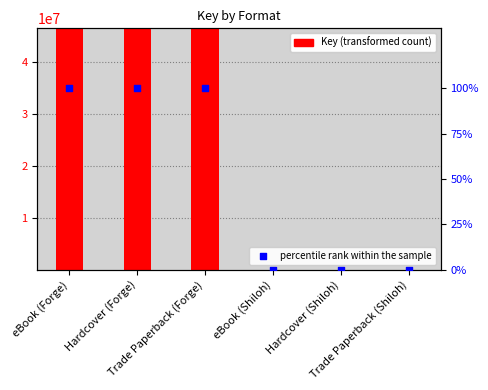

Is the value of percentile rank within the sample at Trade Paperback (Forge) greater than the value of Key at eBook (Shiloh)?

Yes